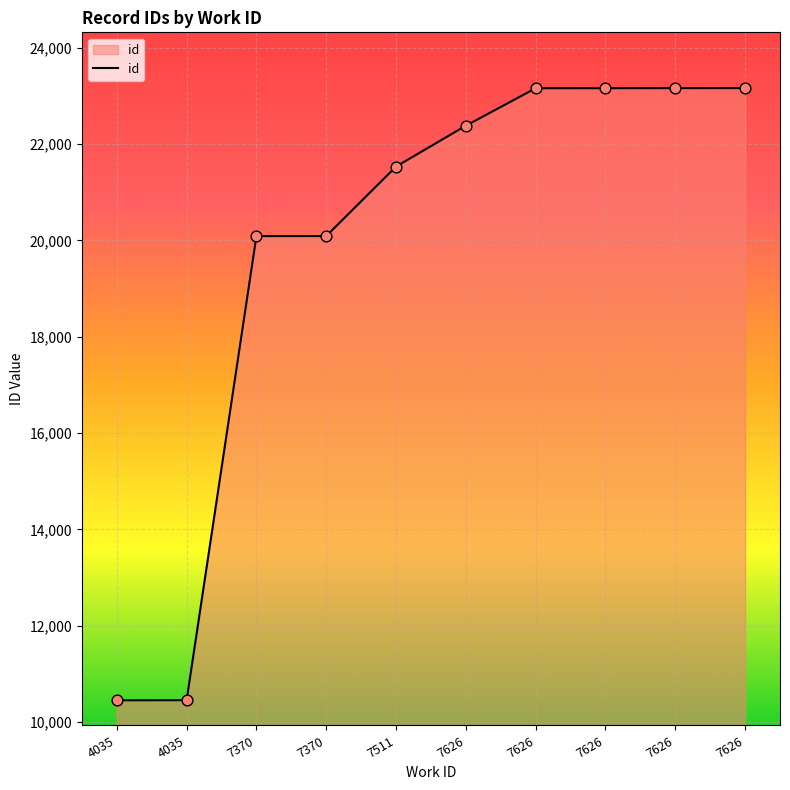

Between 7626 and 4035, which is larger?

7626